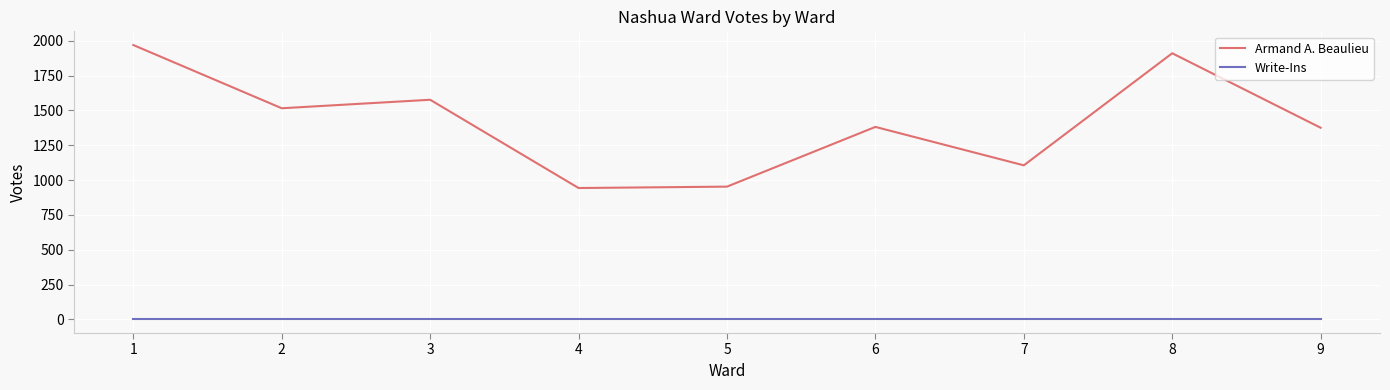

True or false: Armand A. Beaulieu and Write-Ins intersect in this chart.

False